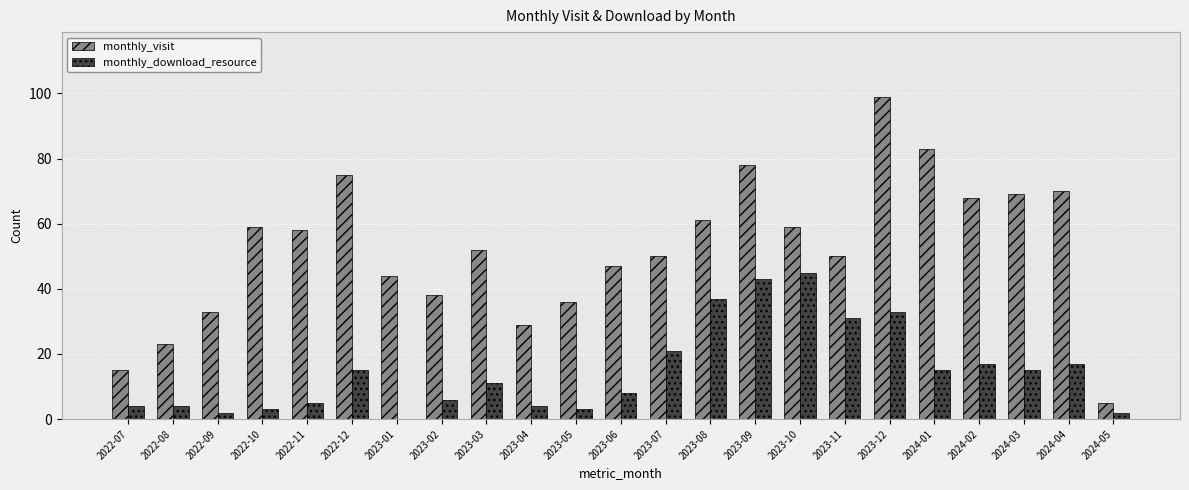

The value of monthly_download_resource at 2023-06 is 3. True or false?

False